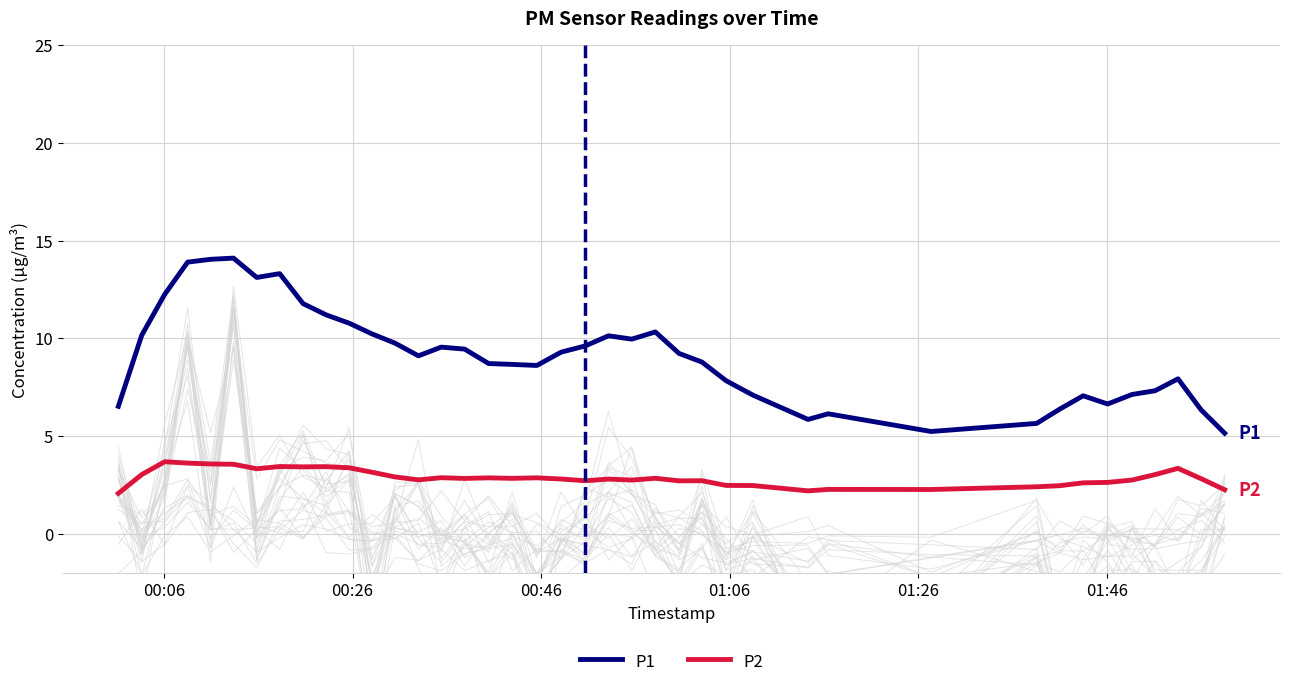

True or false: P2 and P1 intersect in this chart.

False